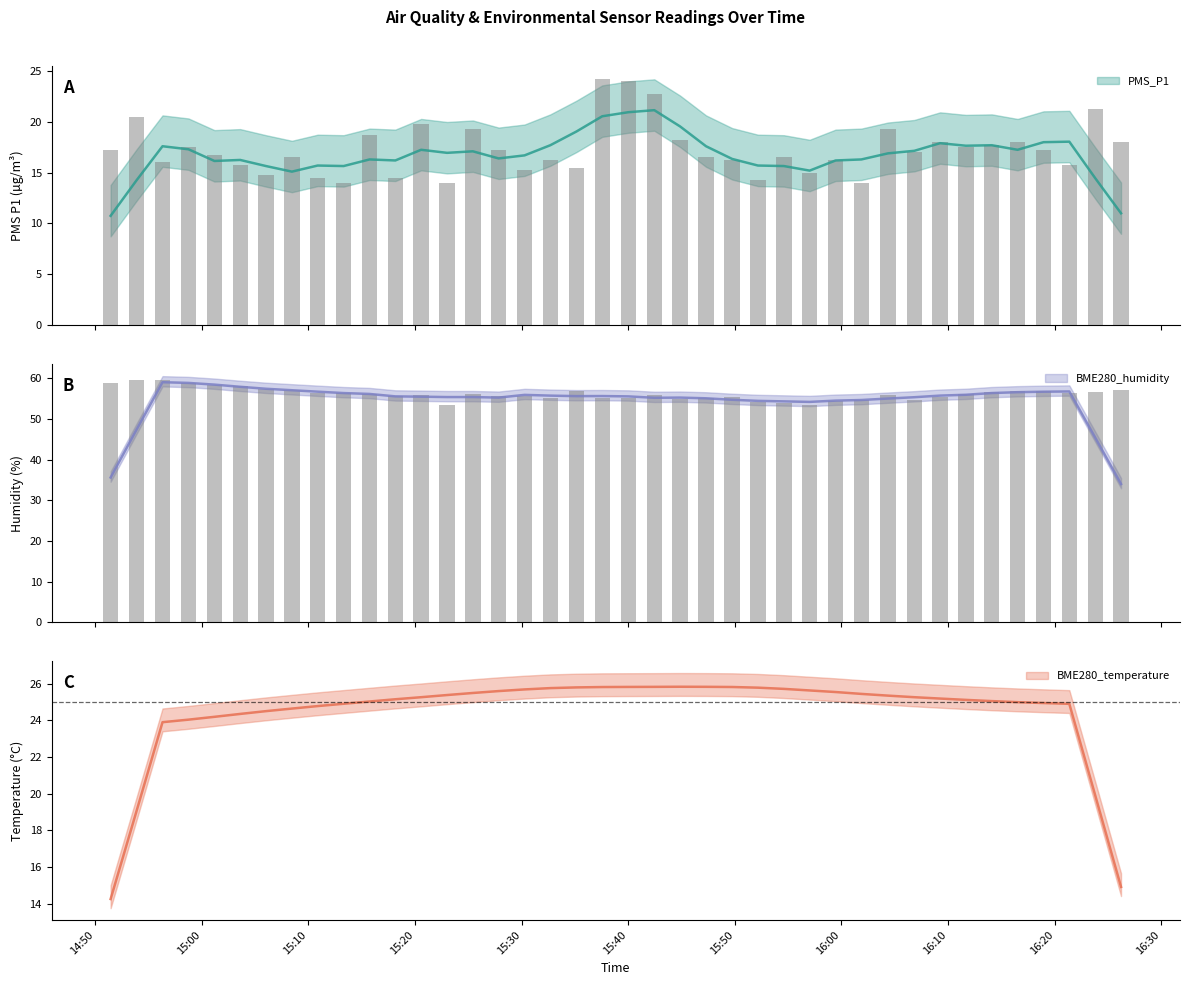

What is the difference between the highest and lowest values at 2021/09/25 15:32:42?

39.0